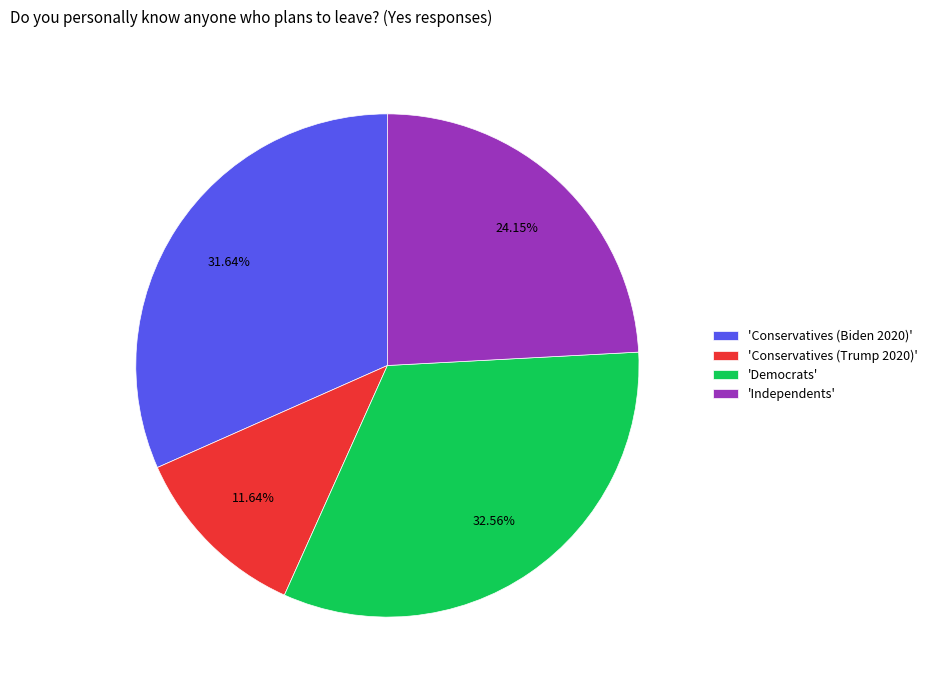

Which slice is the smallest?

'Conservatives (Trump 2020)'